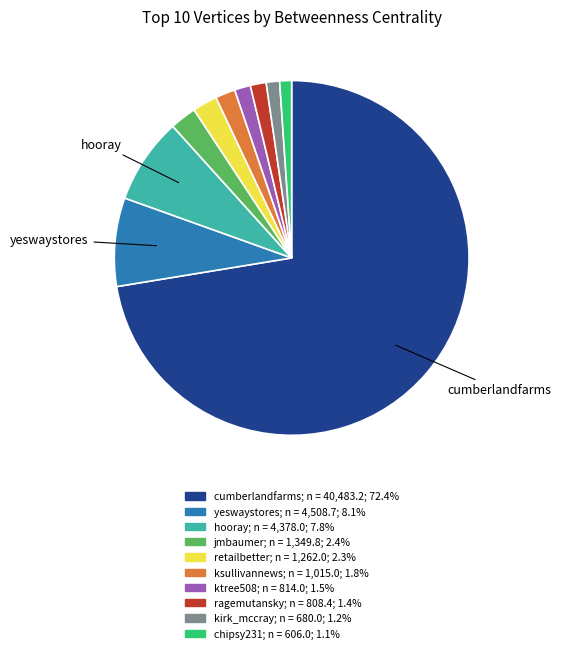

How many segments does this pie chart have?

10